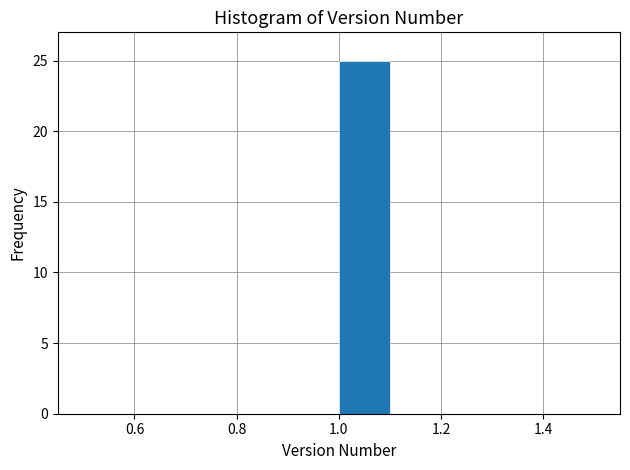

Over which range of the x-axis is the bar tallest?

1.0 to 1.1